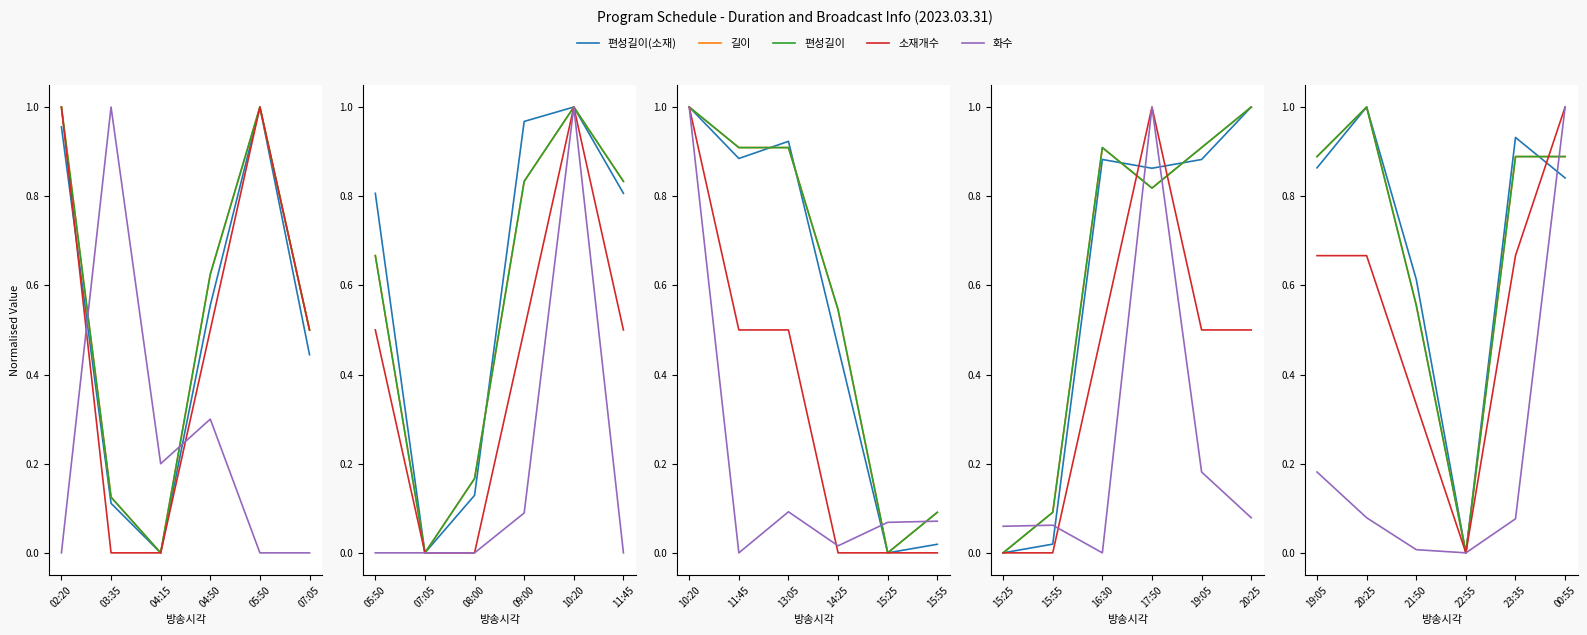

What are all the series names shown in the legend?

편성길이(소재), 길이, 편성길이, 소재개수, 화수